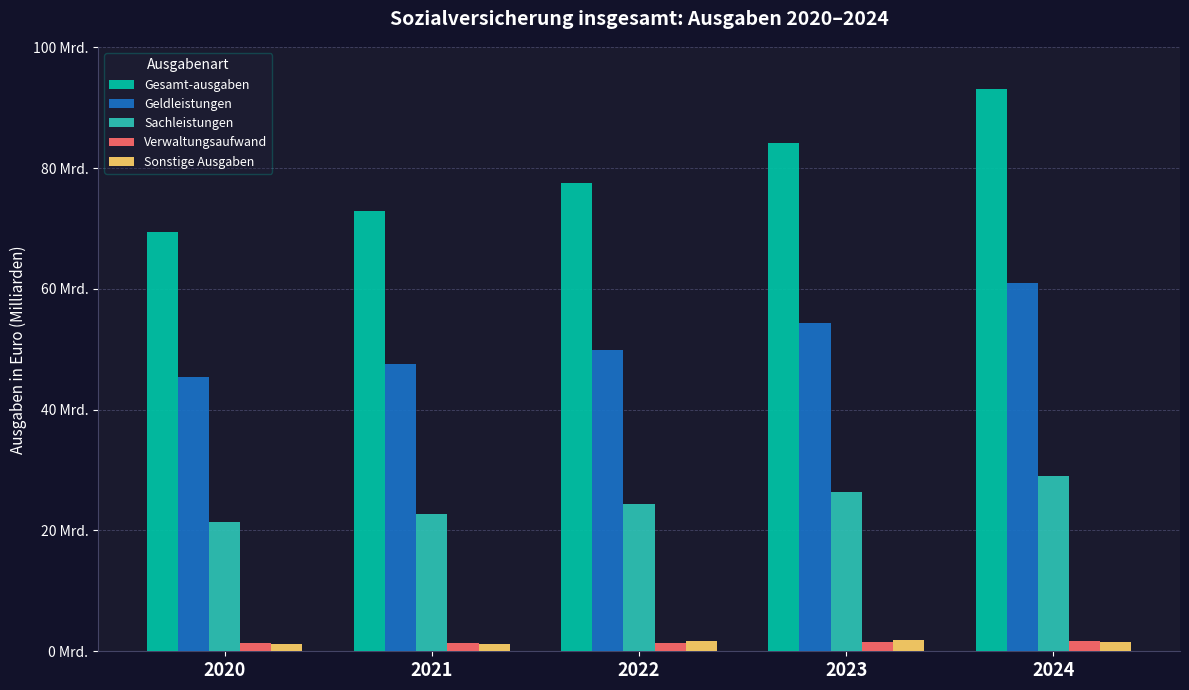

The Sachleistungen series shows 21.4 at 2020. True or false?

True